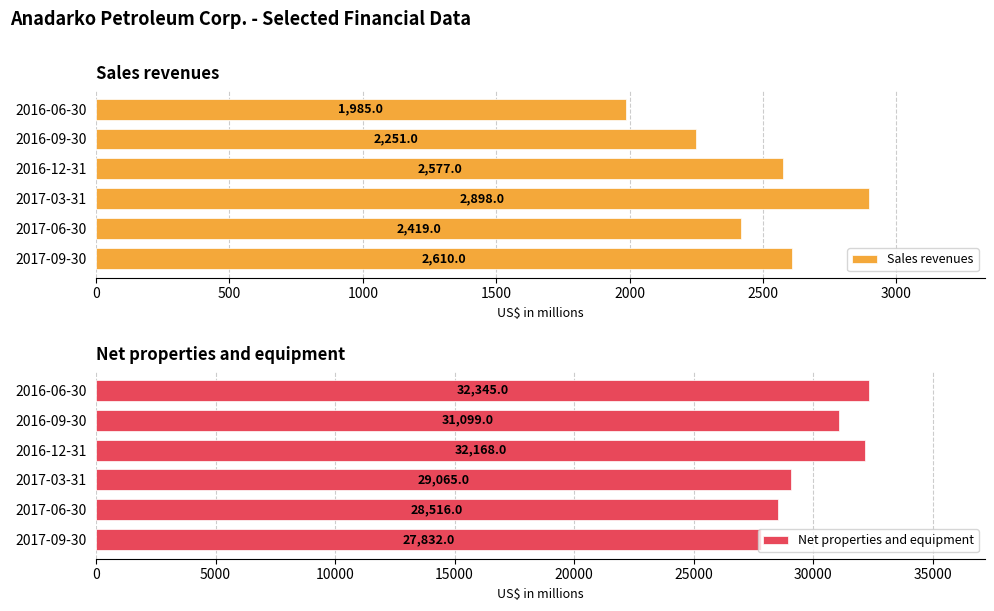

How many bars are there in each group?

2